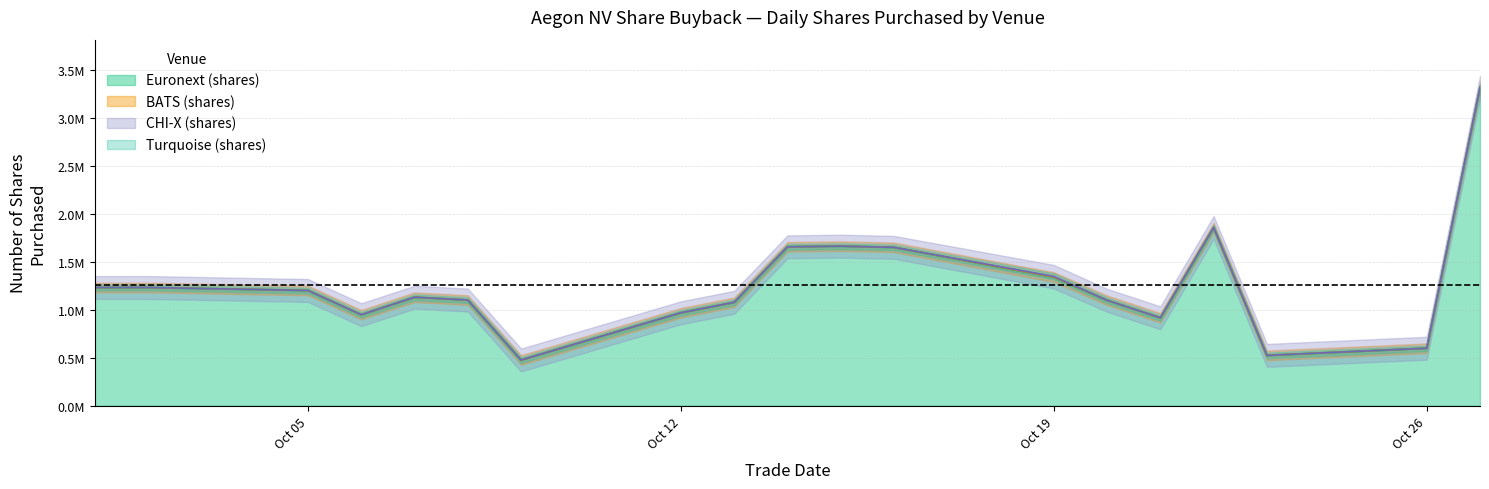

Which series has the largest total across all categories?

Euronext (shares)